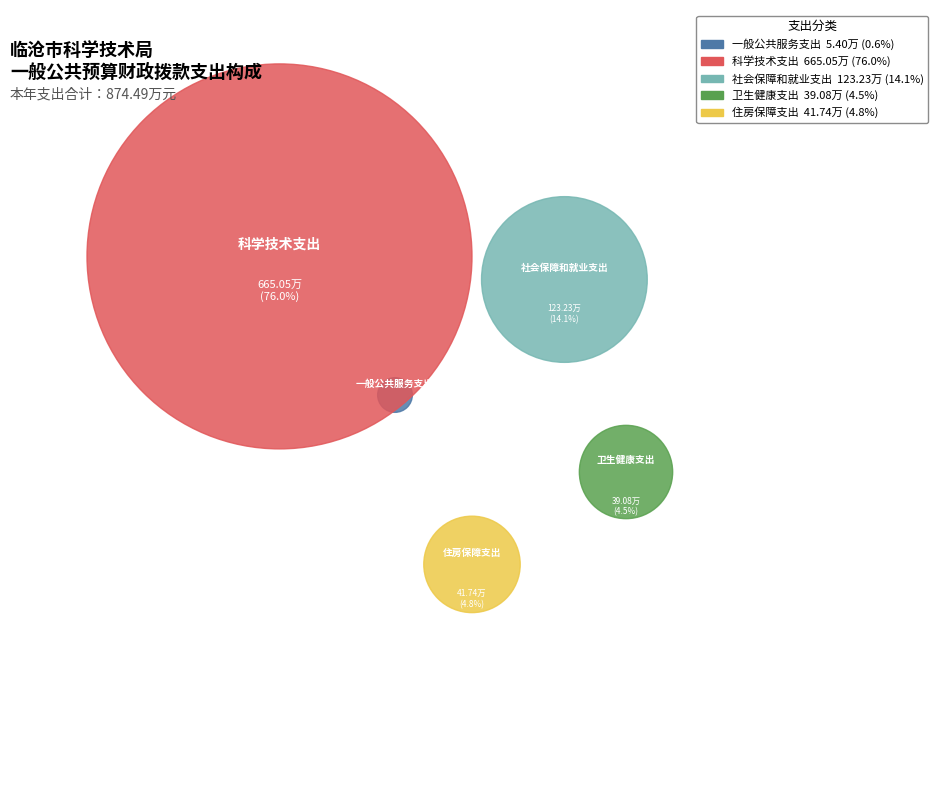

Count the number of slices in the pie.

5